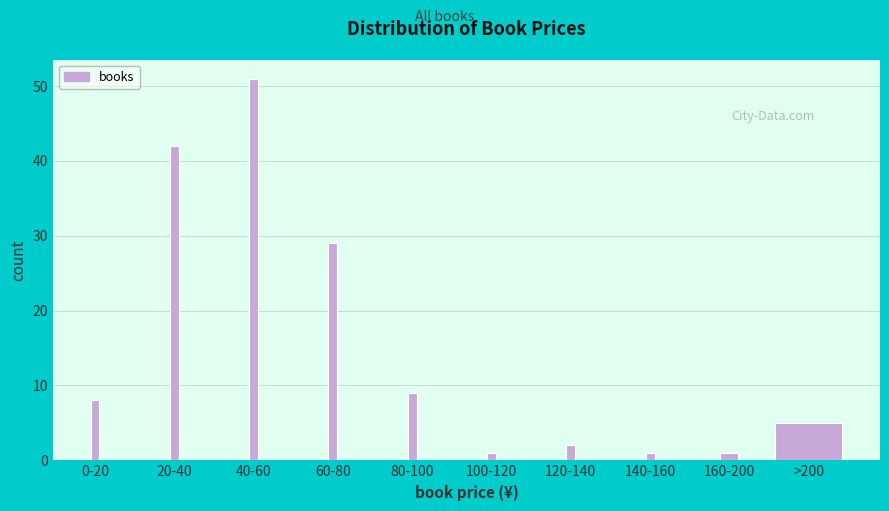

Reading left to right, list all the values displayed in this chart.

0-20=8	20-40=42	40-60=51	60-80=29	80-100=9	100-120=1	120-140=2	140-160=1	160-200=1	>200=5